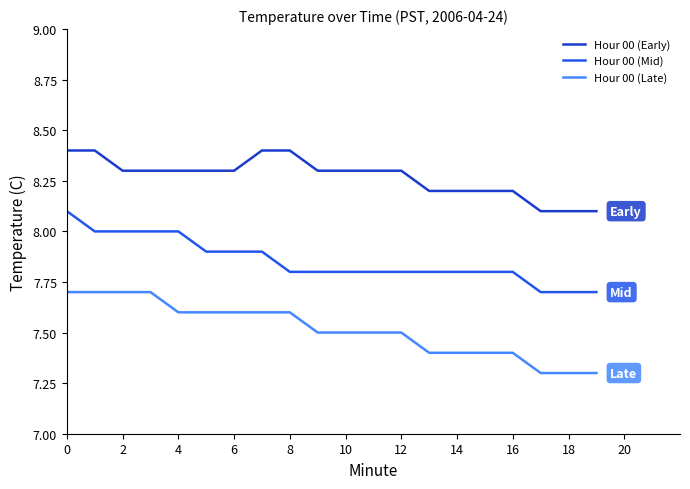

What is the average value of the Hour 00 (Early) series?

8.3